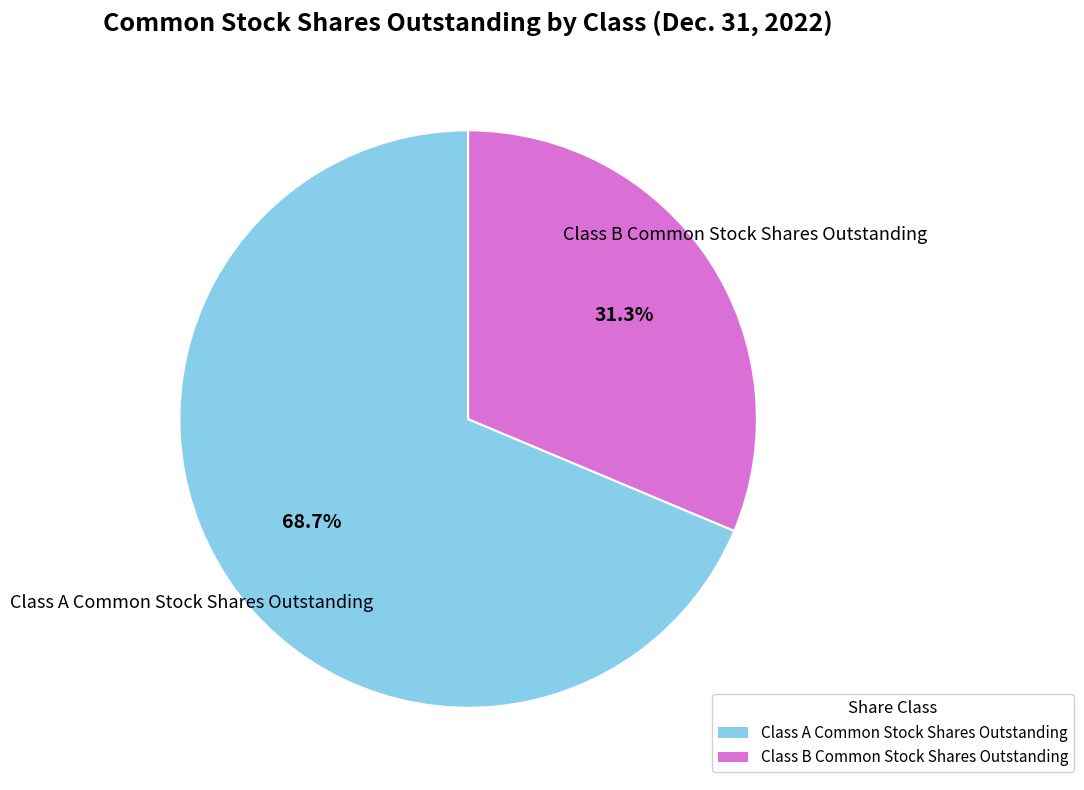

Rank the categories by value from lowest to highest.

Class B Common Stock Shares Outstanding, Class A Common Stock Shares Outstanding